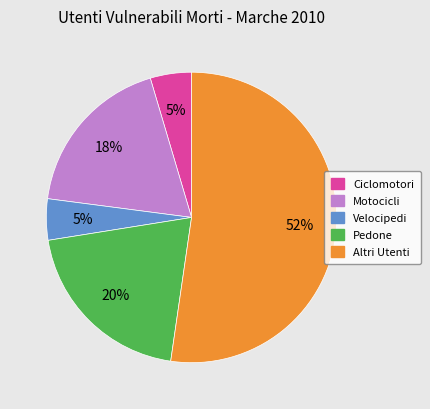

How many segments does this pie chart have?

5